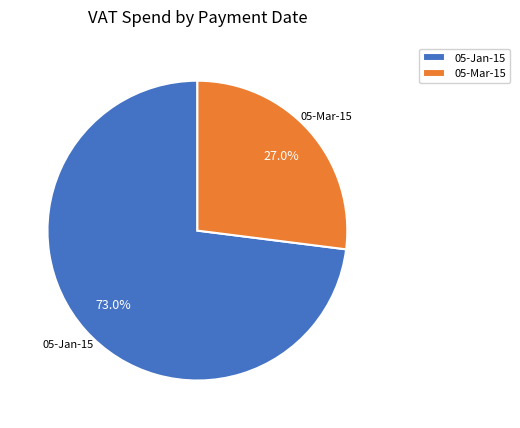

Does any single category account for the majority?

Yes